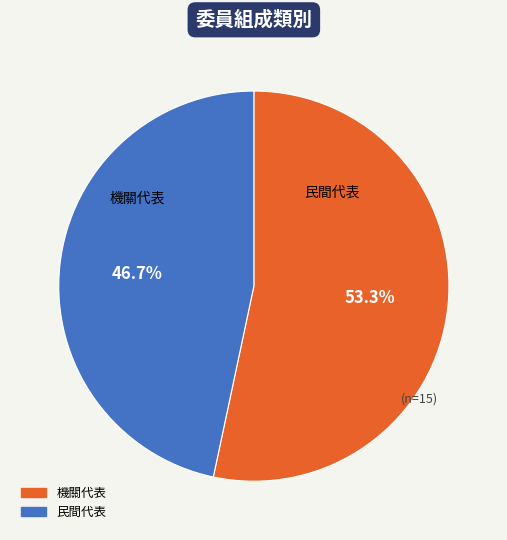

Is it true that 機關代表 is 53% of the pie?

True